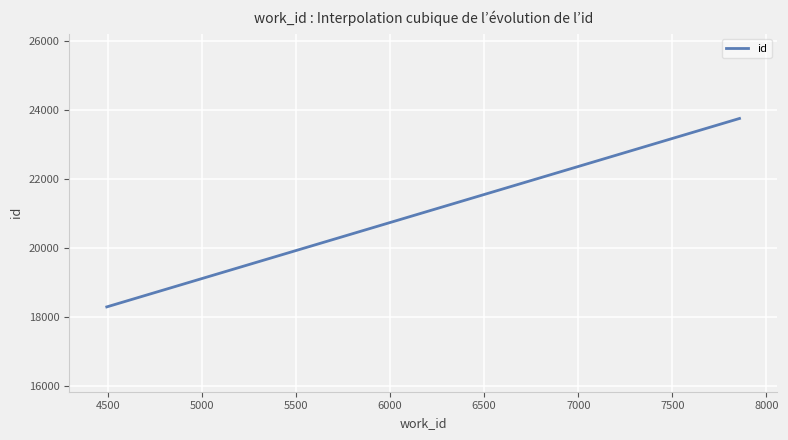

What is the minimum value shown in the chart?

18283.5